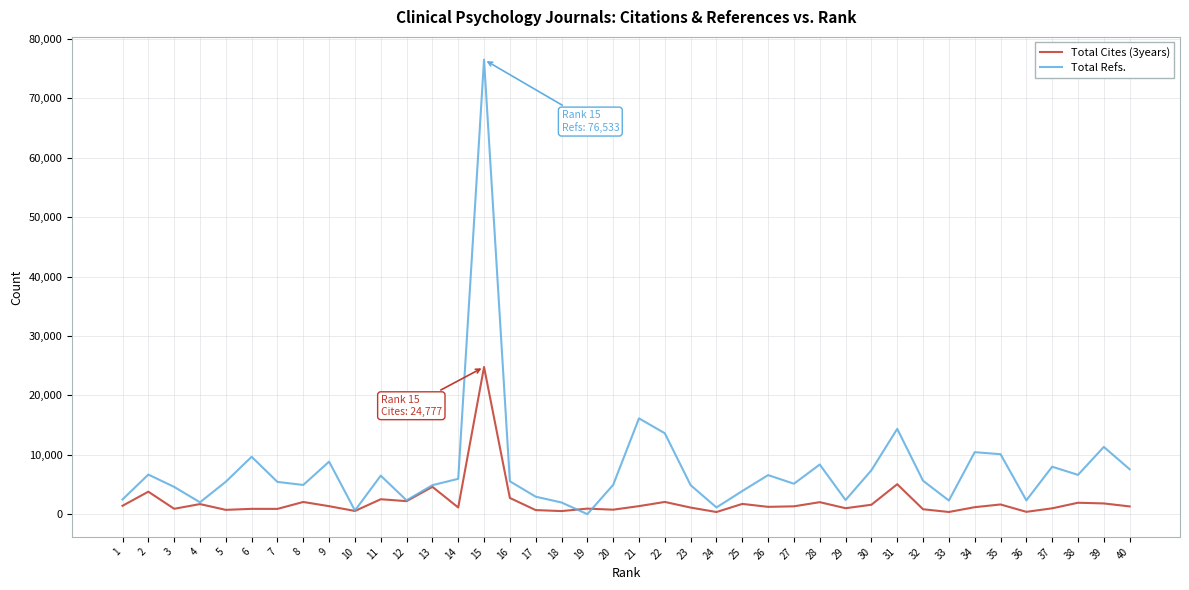

What is the maximum value shown in the chart?

76533